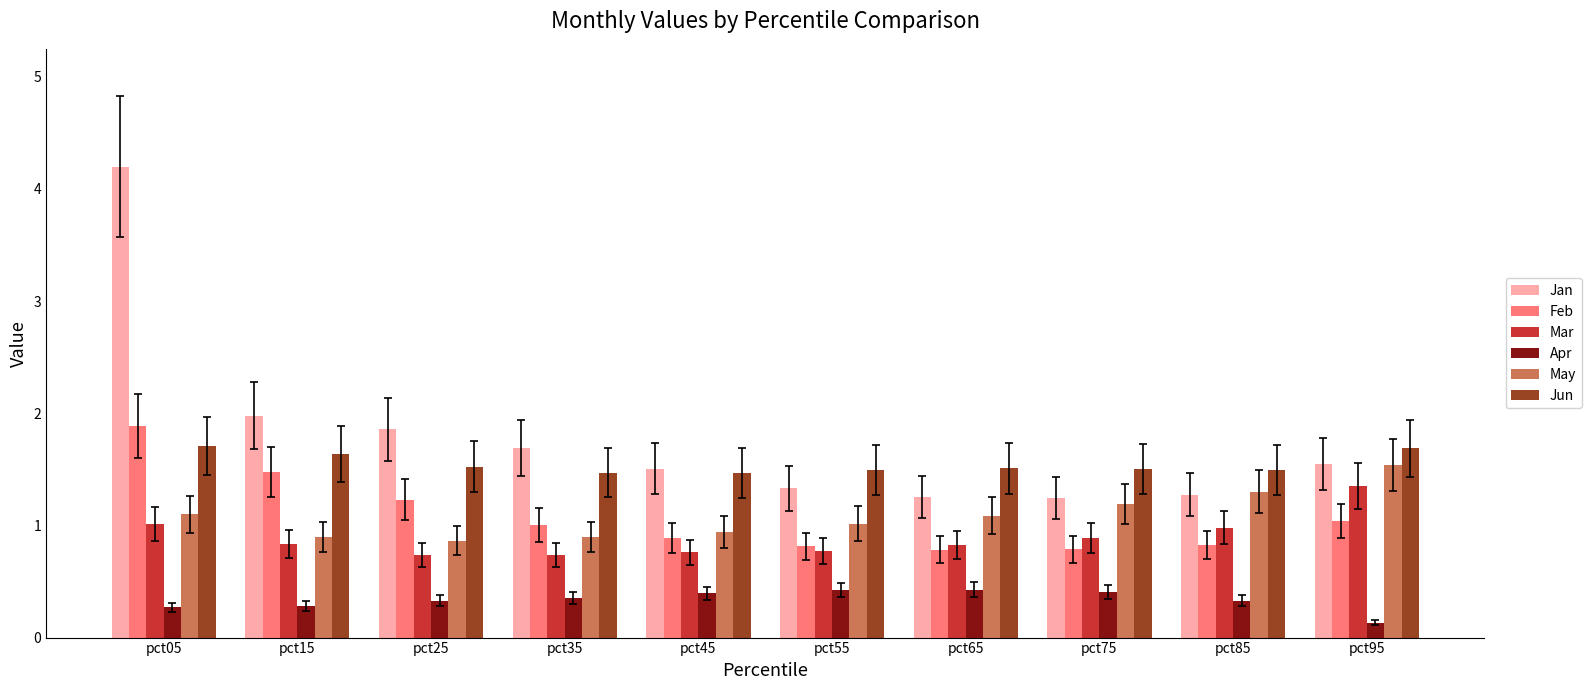

Does the chart contain any negative values?

No